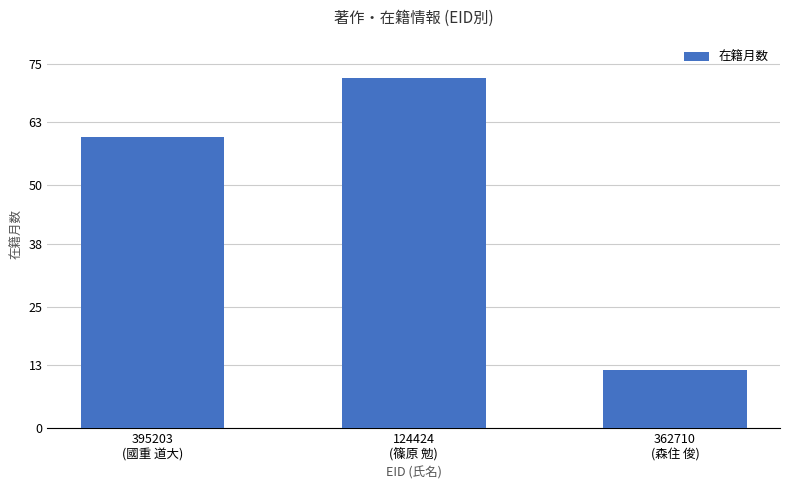

Which category has the lowest value across all series?

362710
(森住 俊)